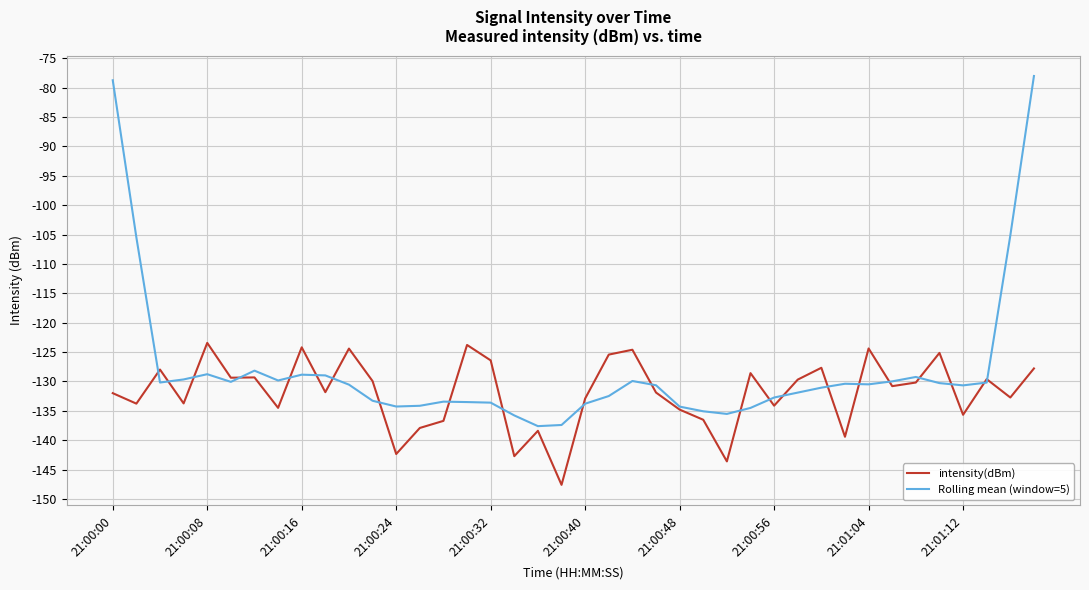

Which series has the largest total across all categories?

Rolling mean (window=5)